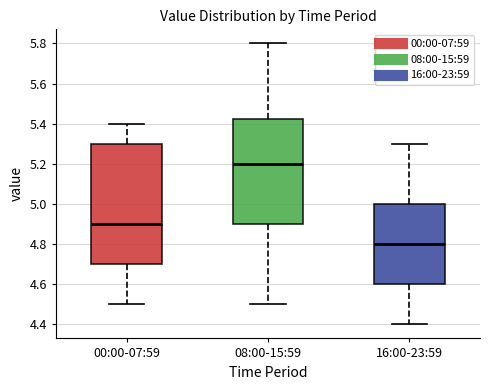

Comparing the boxes themselves (not the whiskers), which one is the tallest?

00:00-07:59